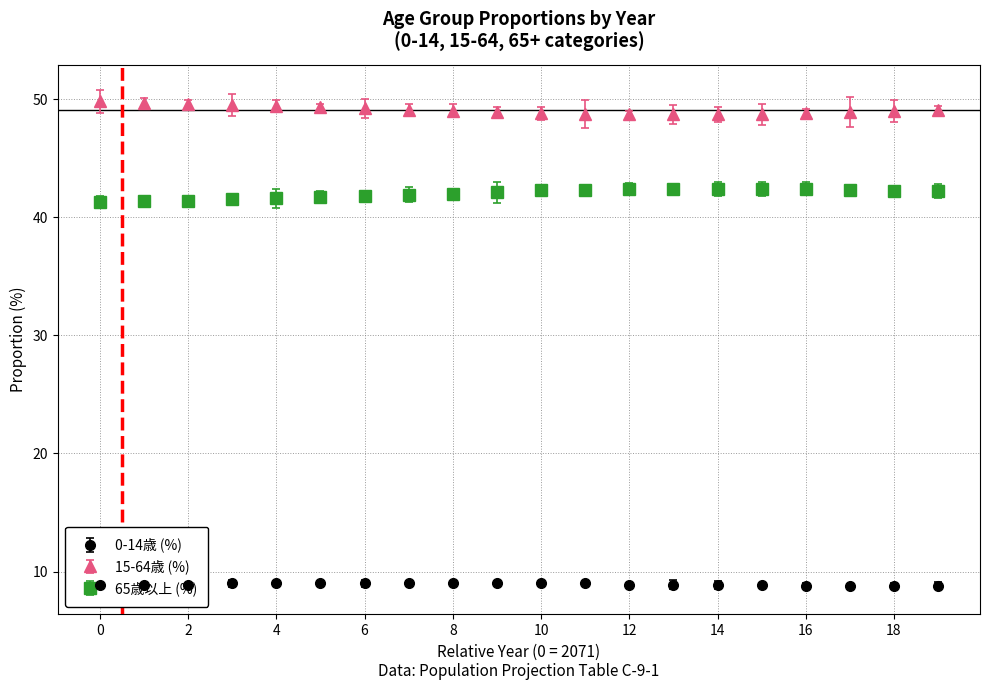

Which series has the largest total across all categories?

15-64歳 (%)